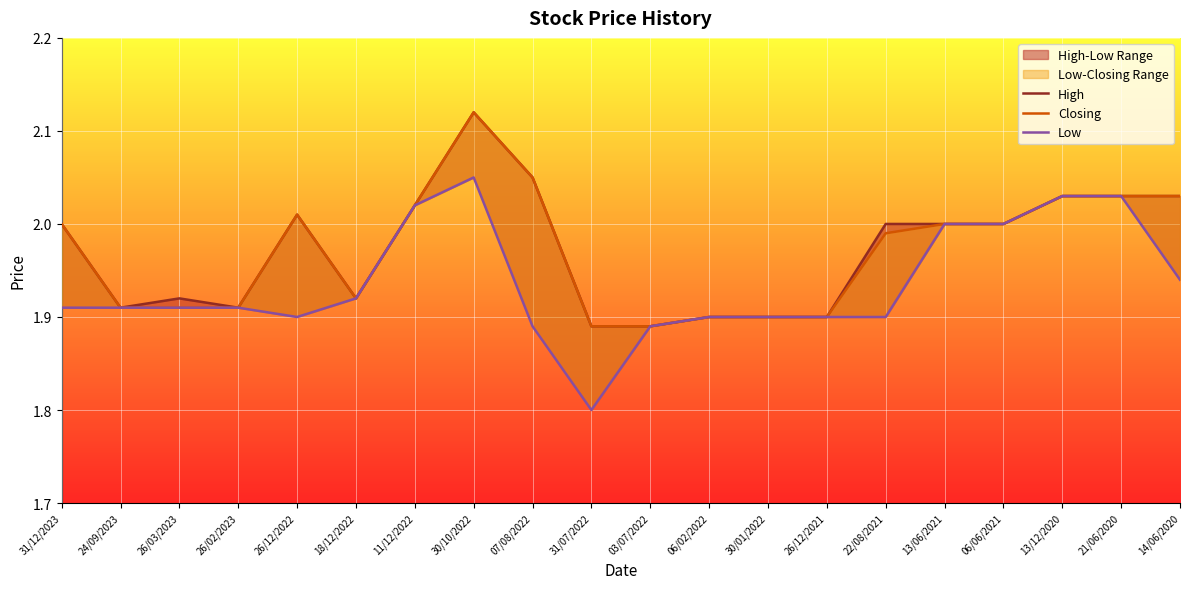

At which category does High reach its first local peak?

26/03/2023